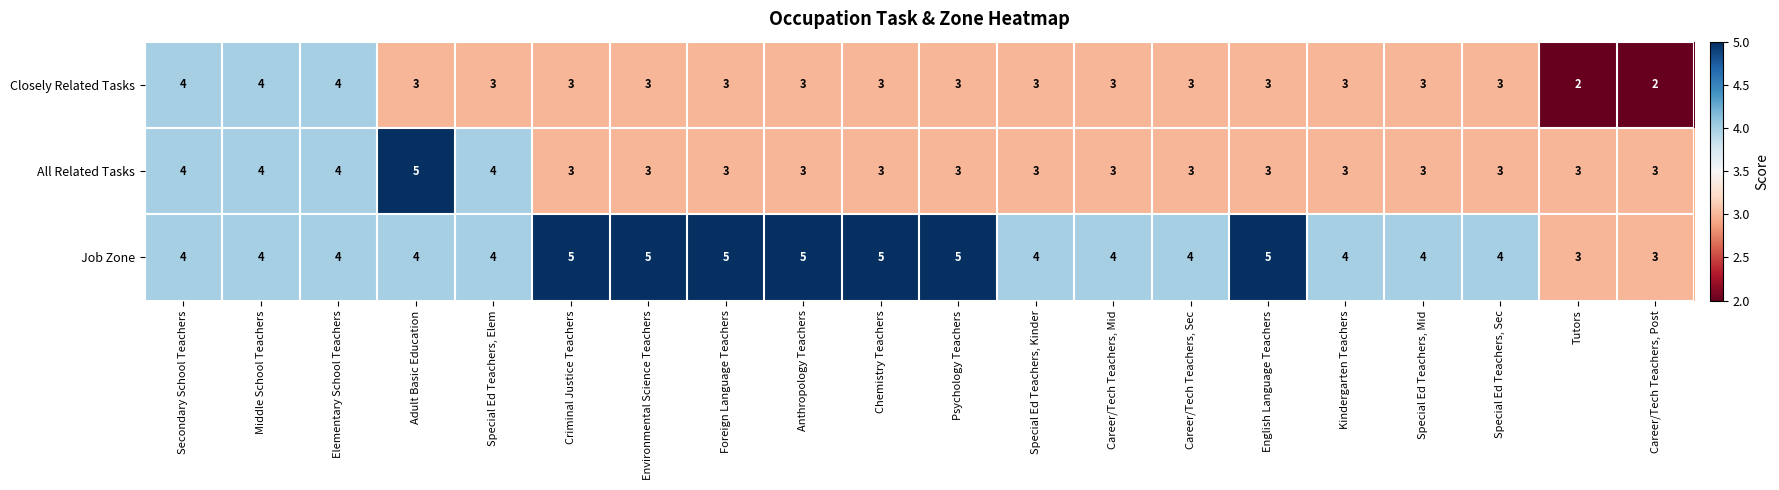

Which series changed the most between Chemistry Teachers and Special Ed Teachers, Kinder?

Job Zone